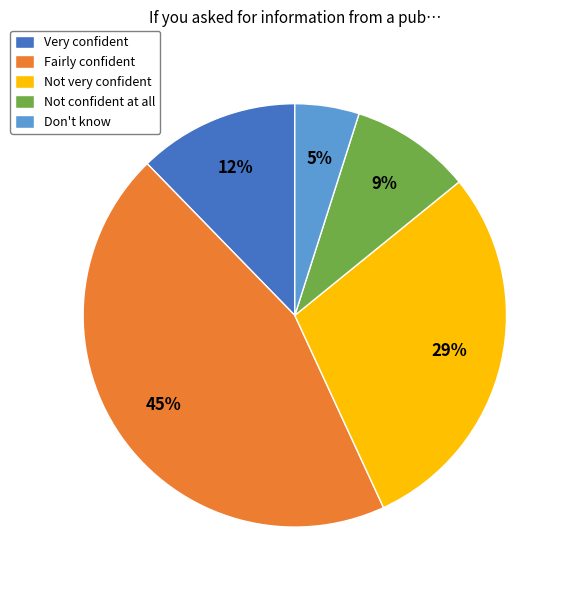

Do Not very confident and Fairly confident together represent more than half of the pie?

Yes